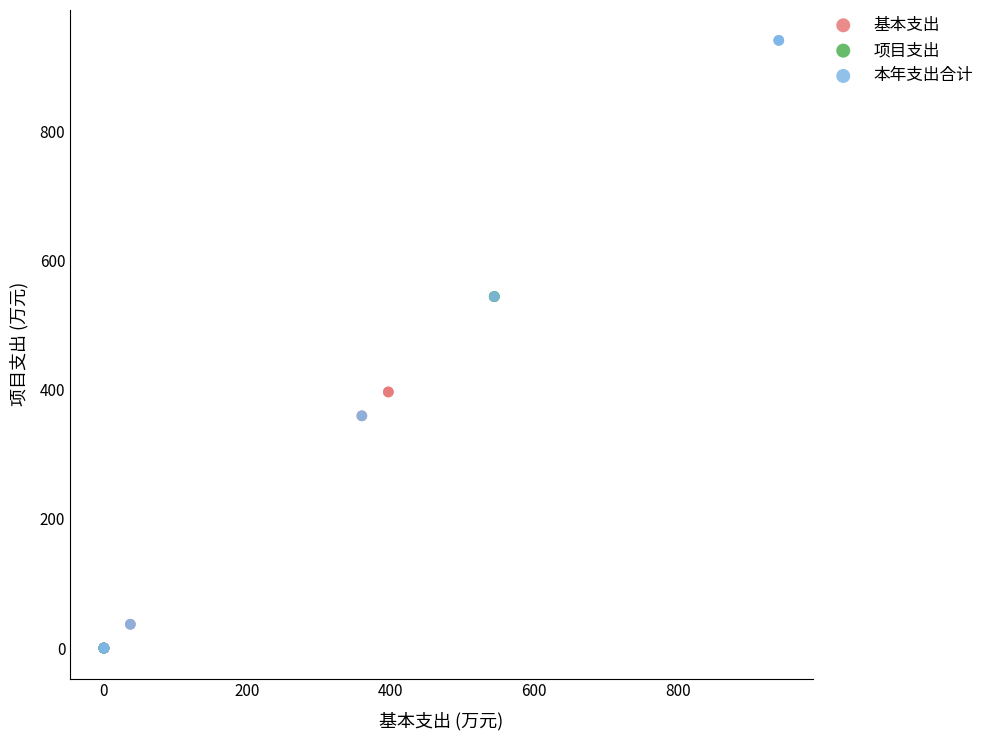

Which series reaches the maximum Y coordinate?

本年支出合计